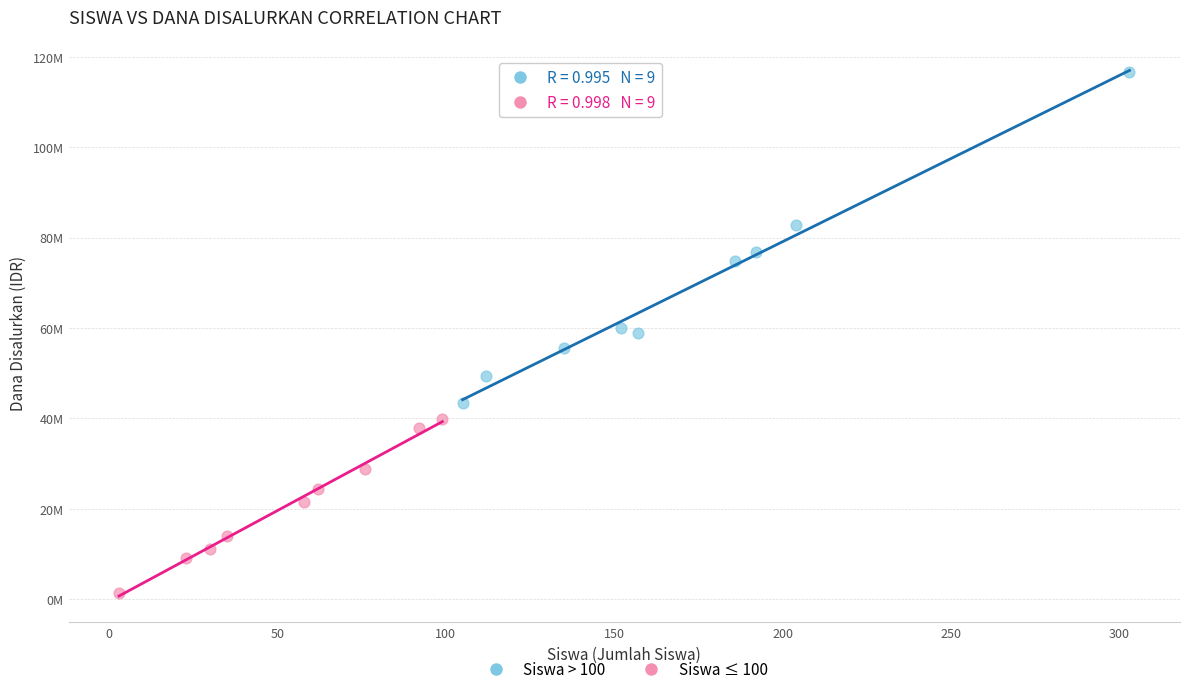

What are all the series names shown in the legend?

Siswa > 100, Siswa ≤ 100